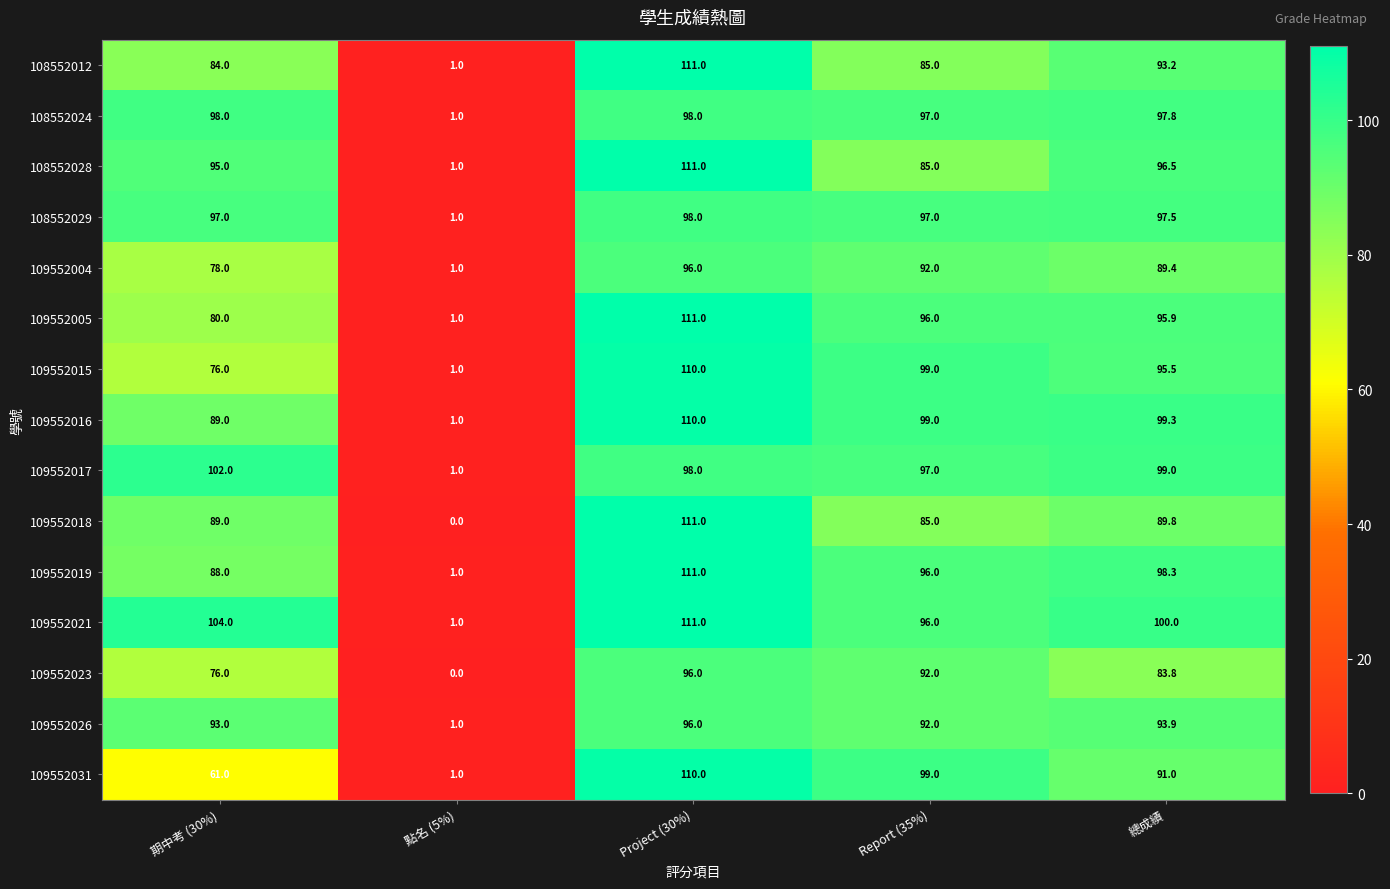

How many data points in 109552019 are less than 96?

2